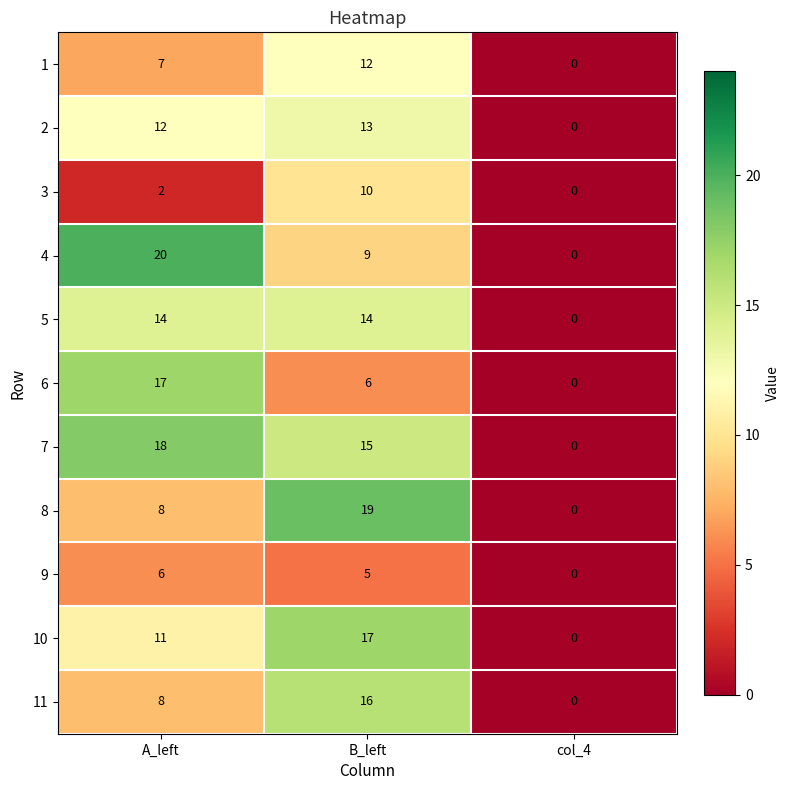

What is the sum of all 7 values?

33